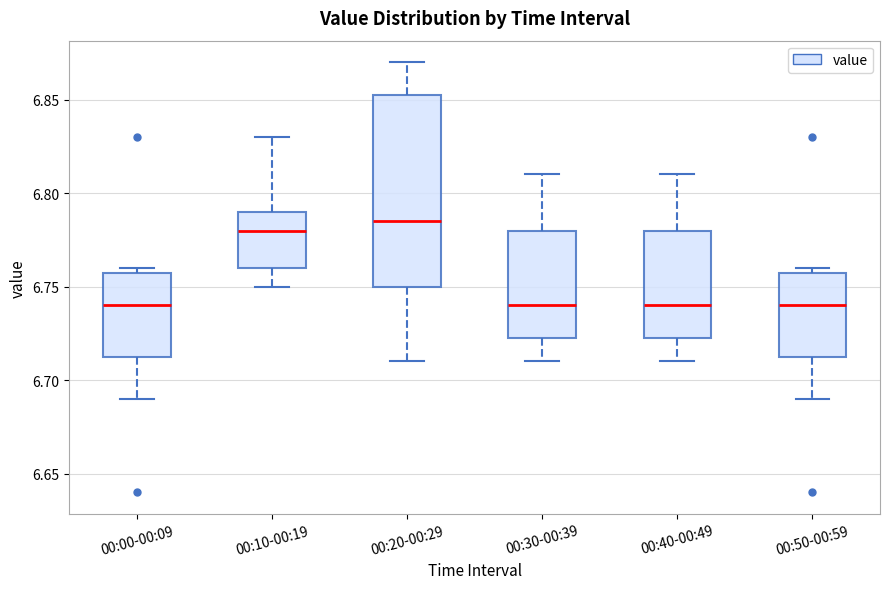

Where is the lower edge of the box for 00:00-00:09 on the y-axis? The values are not printed on the chart, so give them approximately, as read against the axis.

6.715